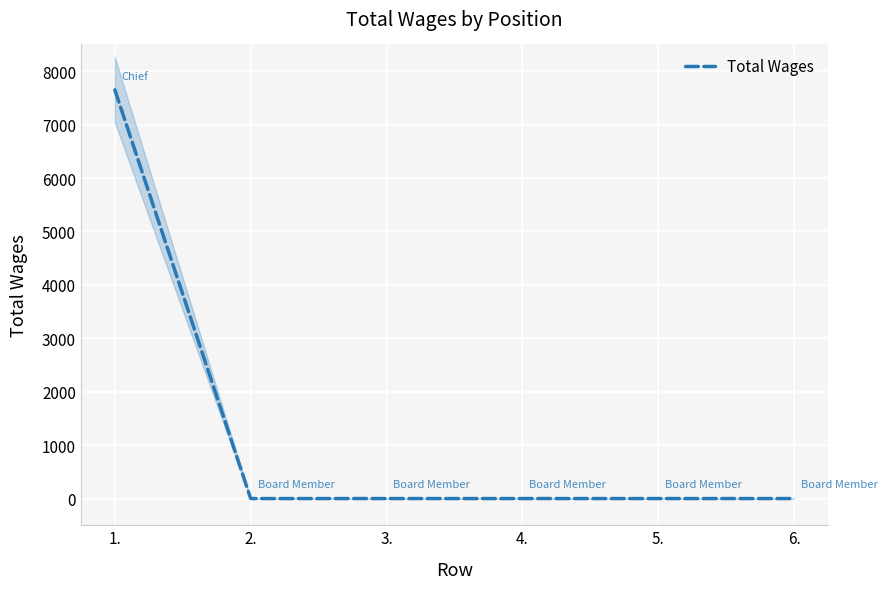

Which category has the highest value across all series?

1.